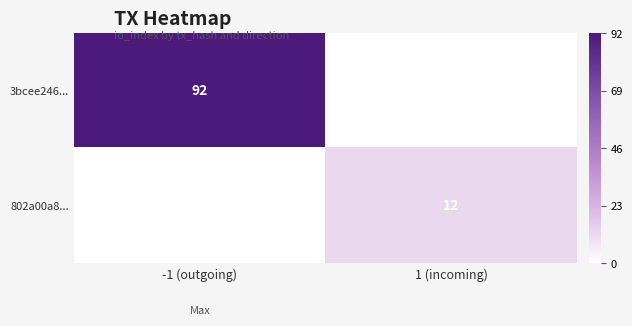

Is the value of 3bcee246... at -1 (outgoing) greater than the value of 802a00a8... at 1 (incoming)?

Yes